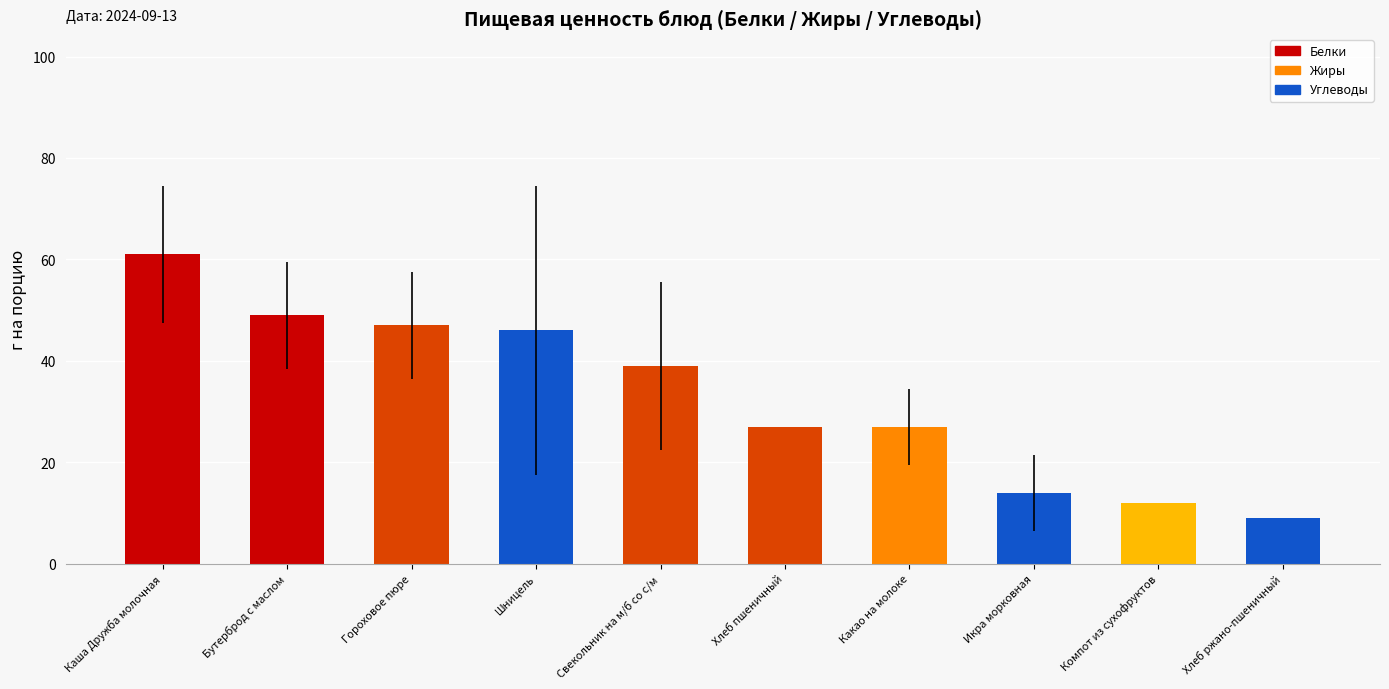

Which label corresponds to the largest value in the chart?

Каша Дружба молочная